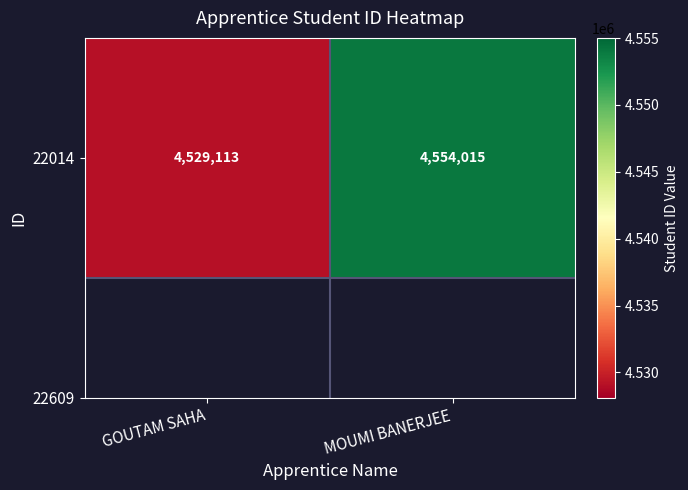

What is the ratio of the value at MOUMI BANERJEE to the value at GOUTAM SAHA?

1.0